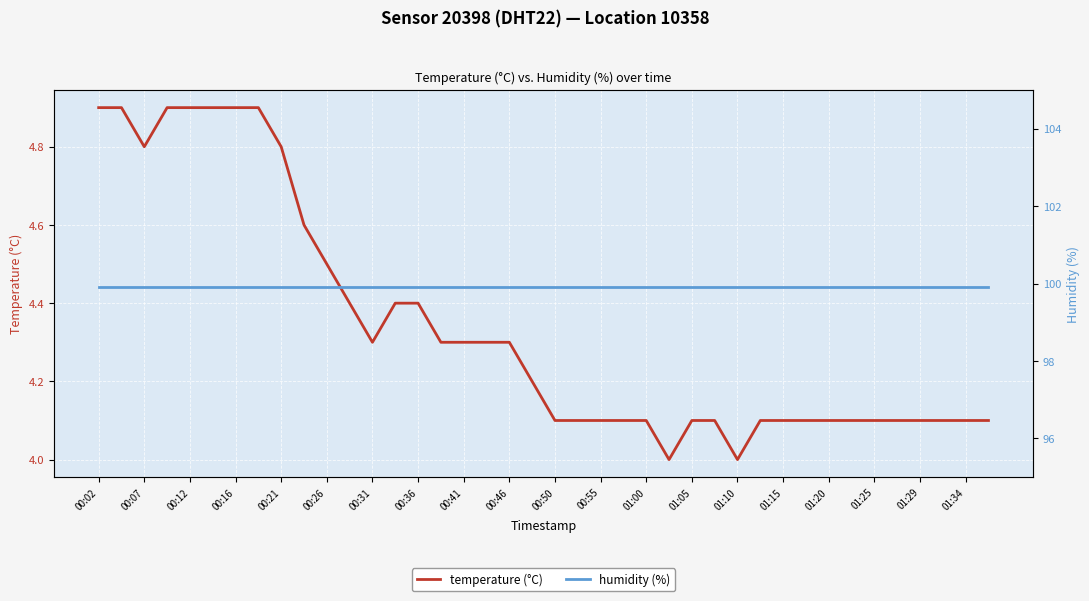

What is the sum of all temperature (°C) values?

173.7